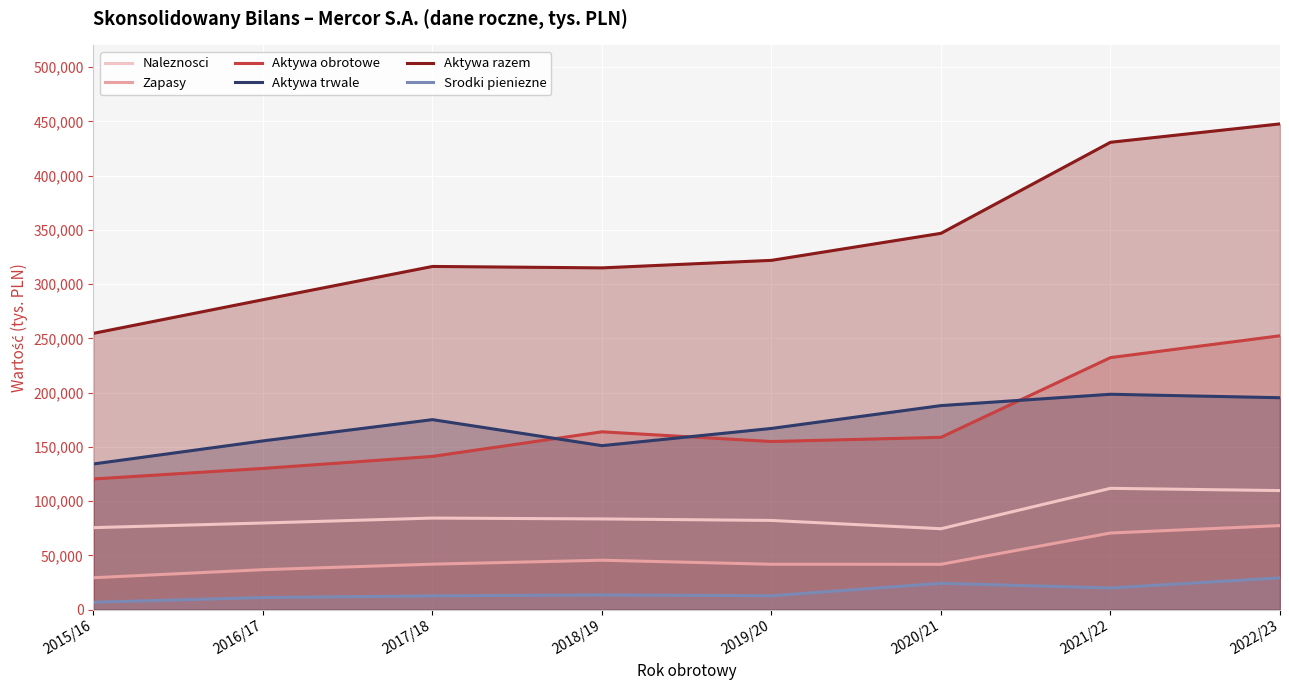

True or false: Zapasy and Srodki pieniezne cross at least once.

False